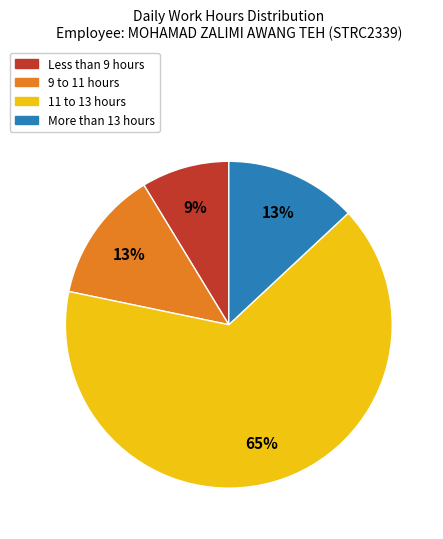

Count the number of slices in the pie.

4